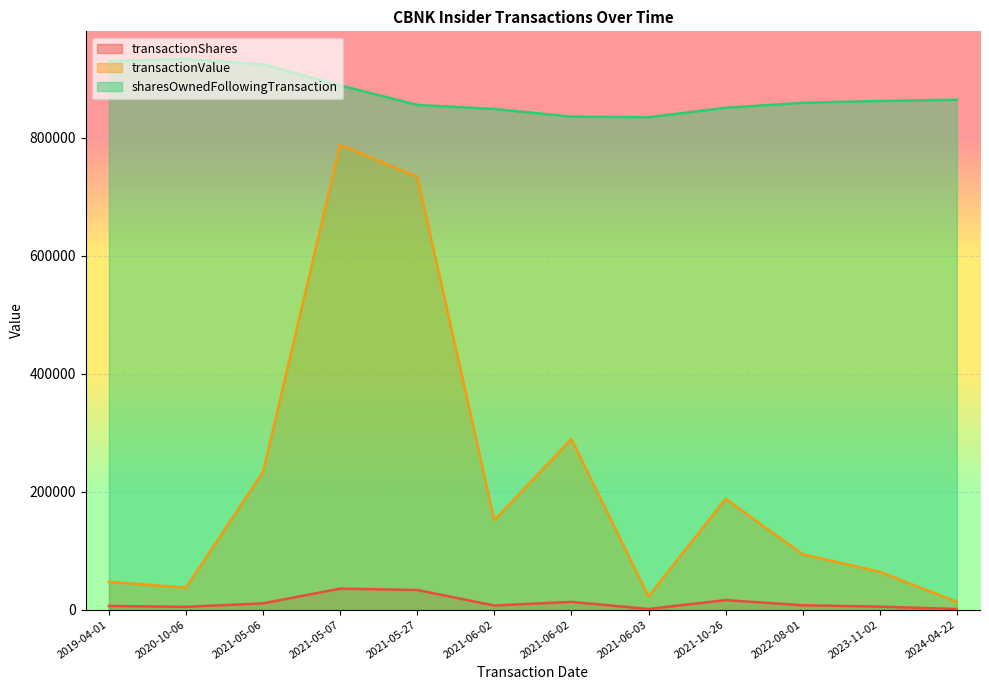

What is the smallest value displayed?

938